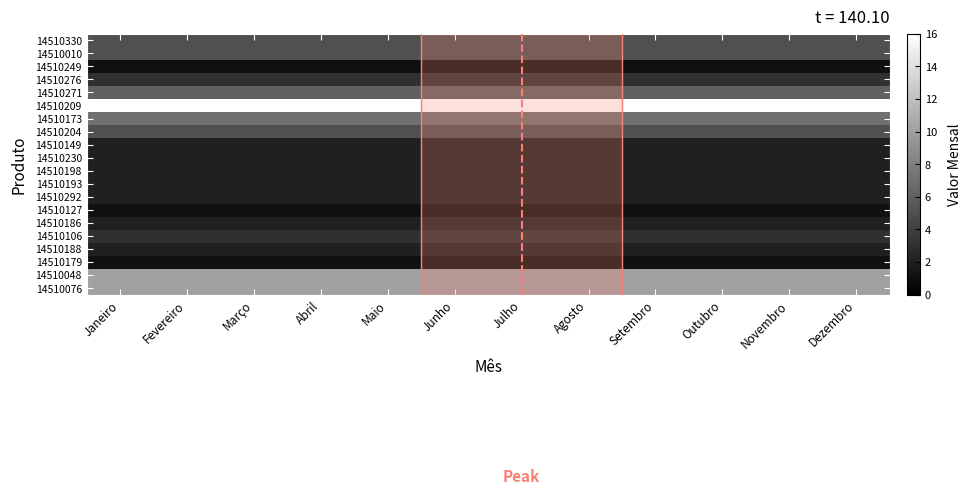

Is the value of 14510193 at Agosto greater than the value of 14510276 at Abril?

No